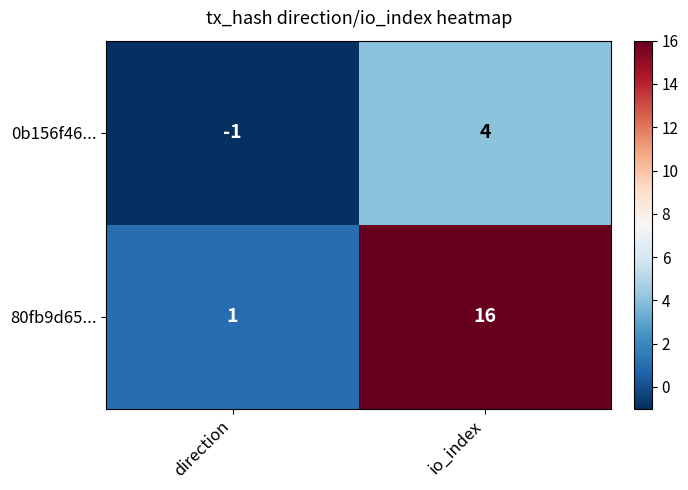

Is the value of 0b156f46... at io_index greater than the value of 80fb9d65... at direction?

Yes